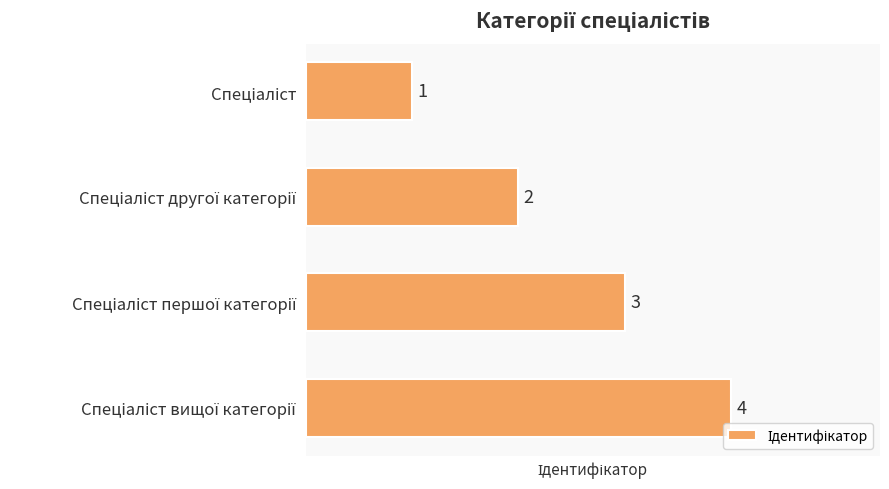

What is the greatest value displayed?

4